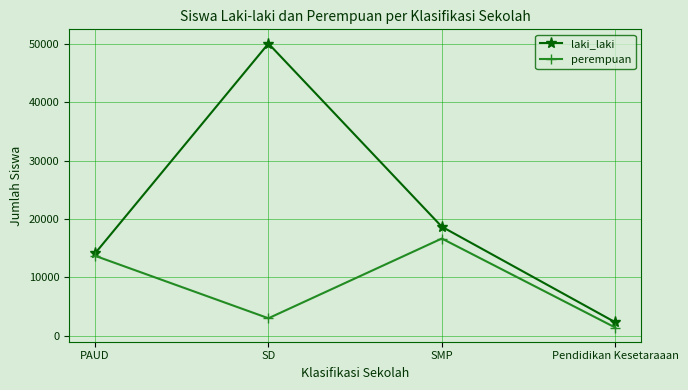

True or false: laki_laki has more than 0 points higher than both neighbors.

True